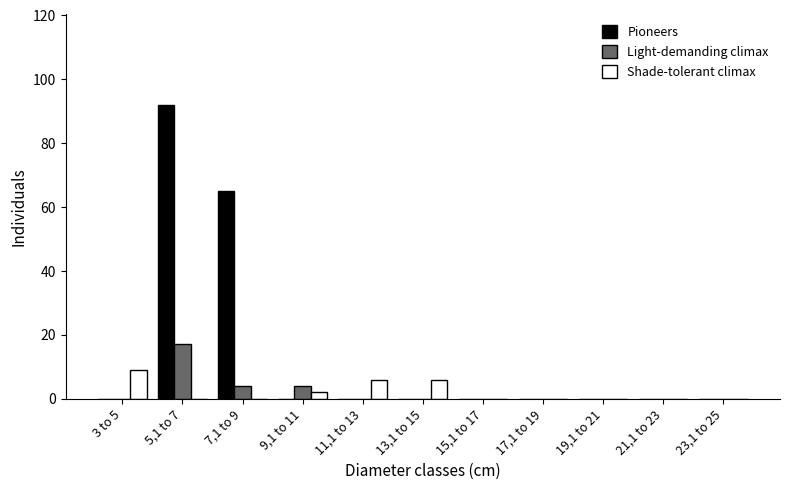

Which series has the largest total across all categories?

Pioneers